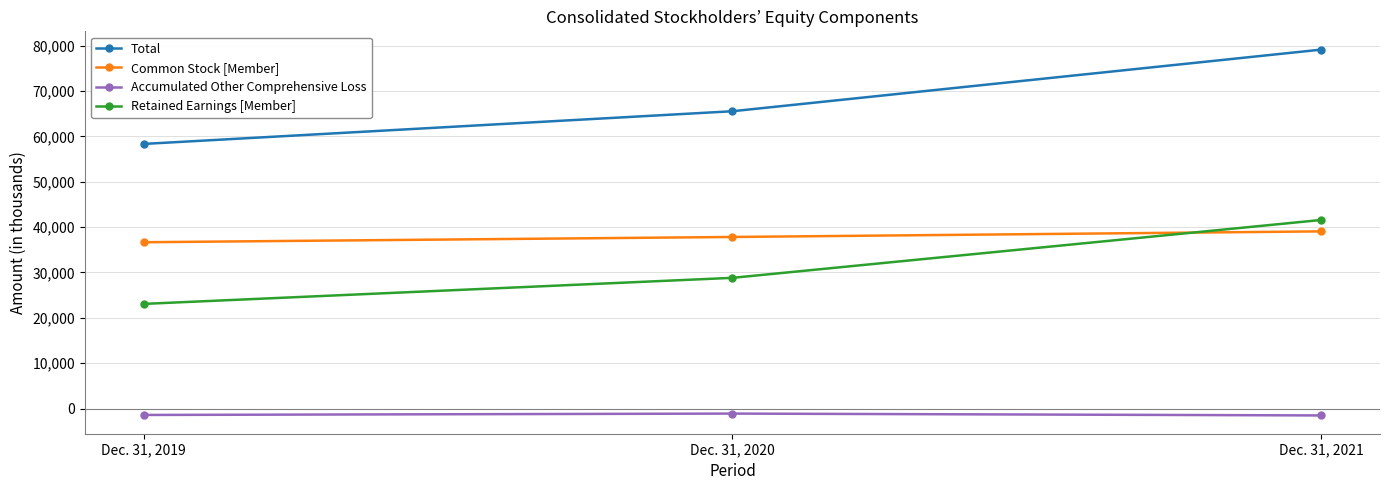

Count the number of data series in this chart.

4